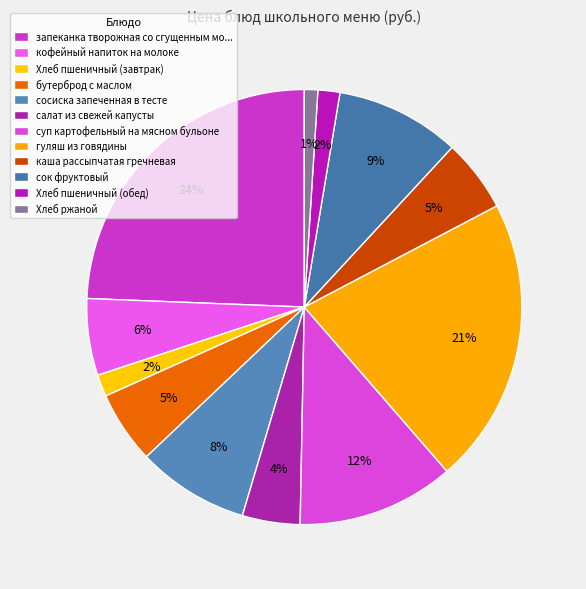

How much of the chart is everything except суп картофельный на мясном бульоне?

88.3%